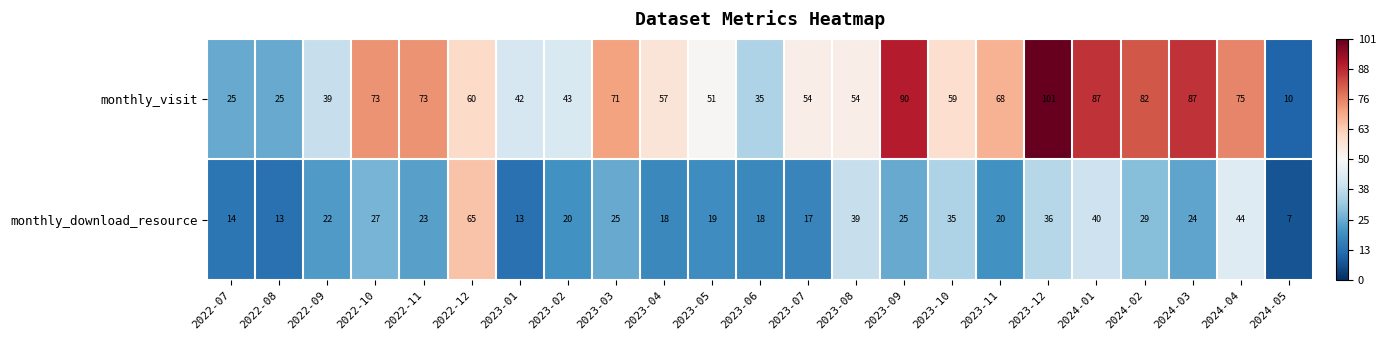

What value does the monthly_download_resource series have at 2024-05?

7